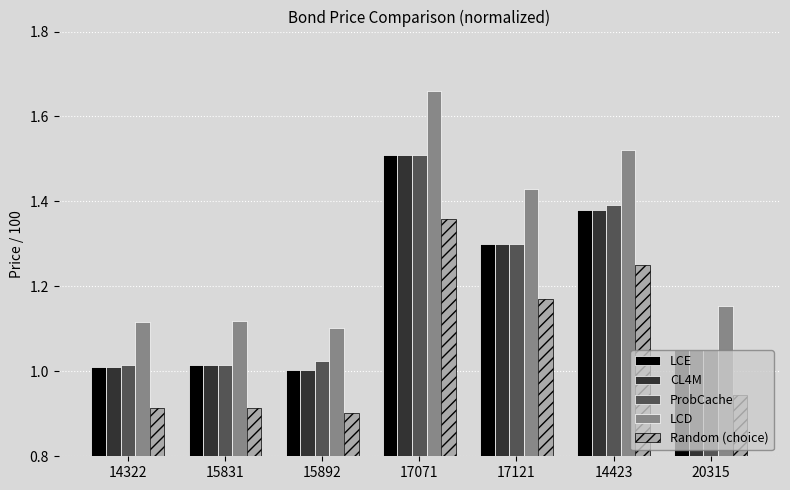

True or false: LCD has a value of 2.3 at 17121.

False